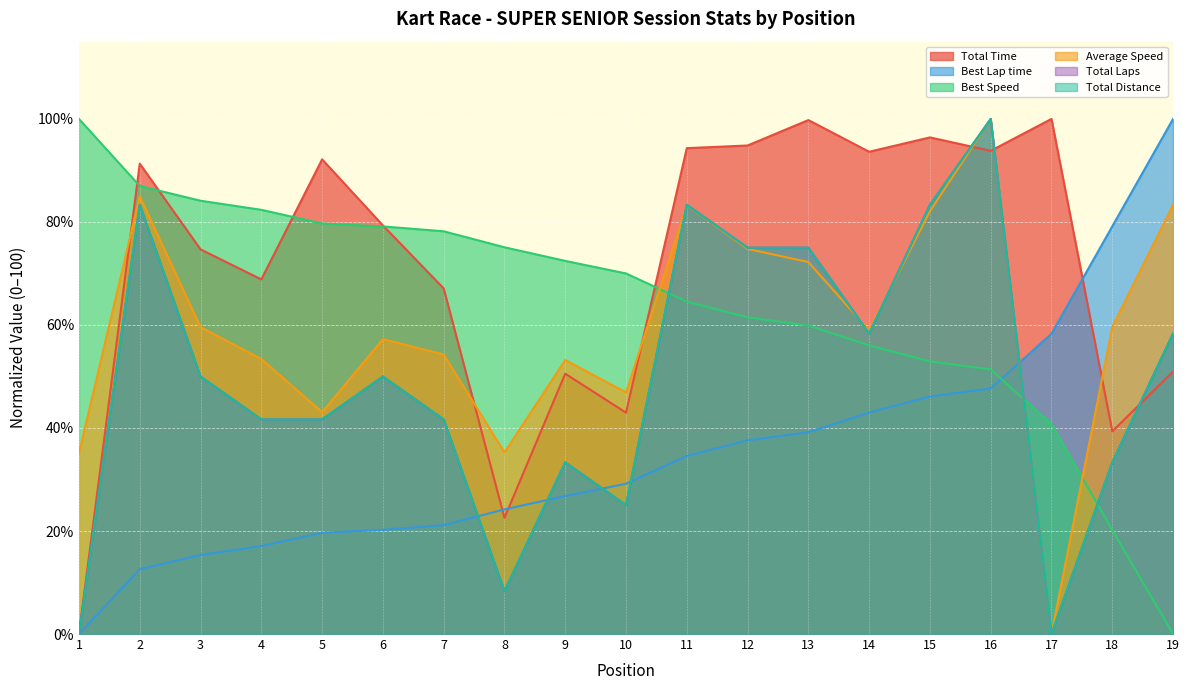

Reading left to right, transcribe all the data shown in this chart.

Total Time: 1=0.0	2=91.3	3=74.7	4=68.8	5=92.2	6=79.3	7=67.1	8=22.6	9=50.5	10=43.0	11=94.3	12=94.8	13=99.8	14=93.6	15=96.4	16=93.8	17=100.0	18=39.3	19=51.0
Best Lap time: 1=0.0	2=12.6	3=15.4	4=17.1	5=19.7	6=20.2	7=21.1	8=24.2	9=26.8	10=29.2	11=34.6	12=37.6	13=39.2	14=43.0	15=46.1	16=47.7	17=58.3	18=79.1	19=100.0
Best Speed: 1=100.0	2=87.0	3=84.1	4=82.4	5=79.7	6=79.1	7=78.2	8=75.1	9=72.4	10=70.0	11=64.5	12=61.5	13=59.9	14=56.0	15=52.9	16=51.4	17=40.8	18=20.2	19=0.0
Average Speed: 1=35.1	2=85.0	3=59.6	4=53.4	5=43.1	6=57.3	7=54.3	8=35.3	9=53.2	10=46.9	11=83.3	12=74.8	13=72.2	14=59.0	15=82.1	16=100.0	17=0.0	18=59.6	19=83.3
Total Laps: 1=0.0	2=83.3	3=50.0	4=41.7	5=41.7	6=50.0	7=41.7	8=8.3	9=33.3	10=25.0	11=83.3	12=75.0	13=75.0	14=58.3	15=83.3	16=100.0	17=0.0	18=33.3	19=58.3
Total Distance: 1=0.0	2=83.3	3=50.0	4=41.7	5=41.7	6=50.0	7=41.7	8=8.3	9=33.3	10=25.0	11=83.3	12=75.0	13=75.0	14=58.3	15=83.3	16=100.0	17=0.0	18=33.3	19=58.3